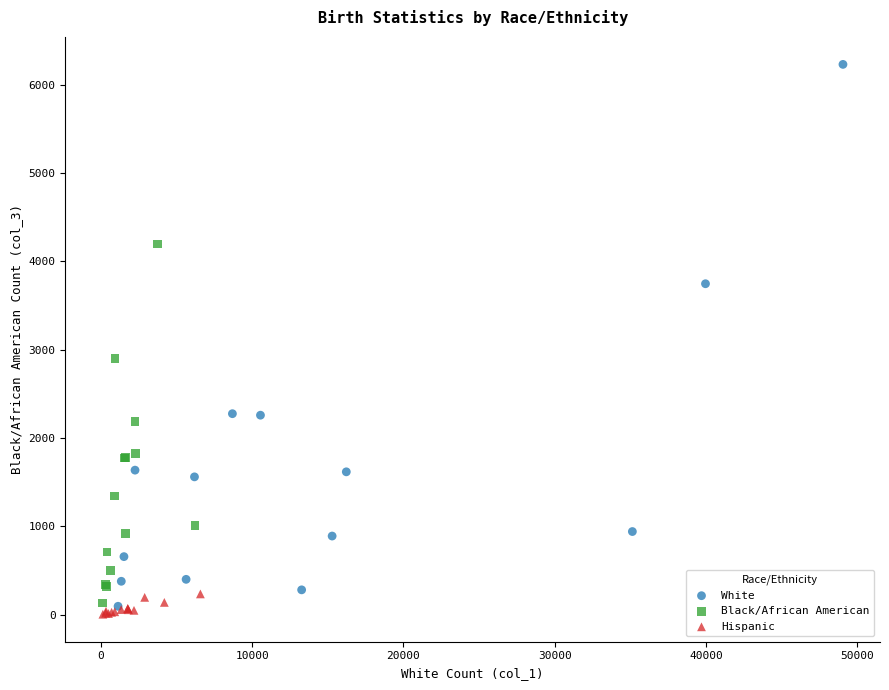

What are all the series names shown in the legend?

White, Black/African American, Hispanic